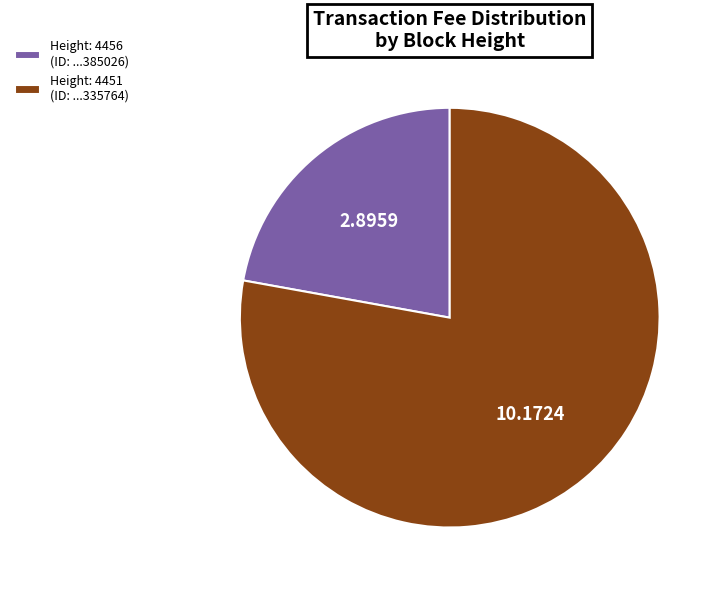

Combined, do Height: 4456 (ID: ...385026) and Height: 4451 (ID: ...335764) account for over 50%?

Yes